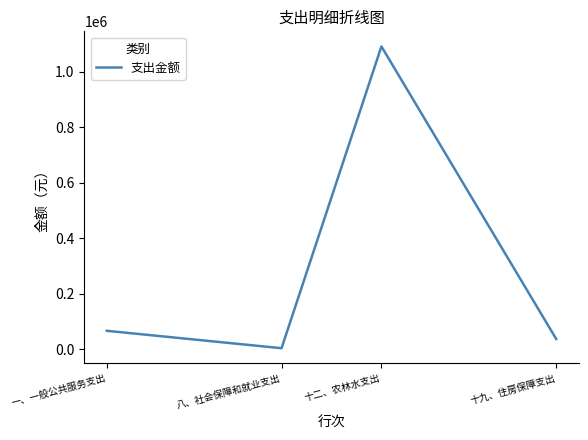

What is the change in value from 八、社会保障和就业支出 to 十二、农林水支出?

+1087816.1